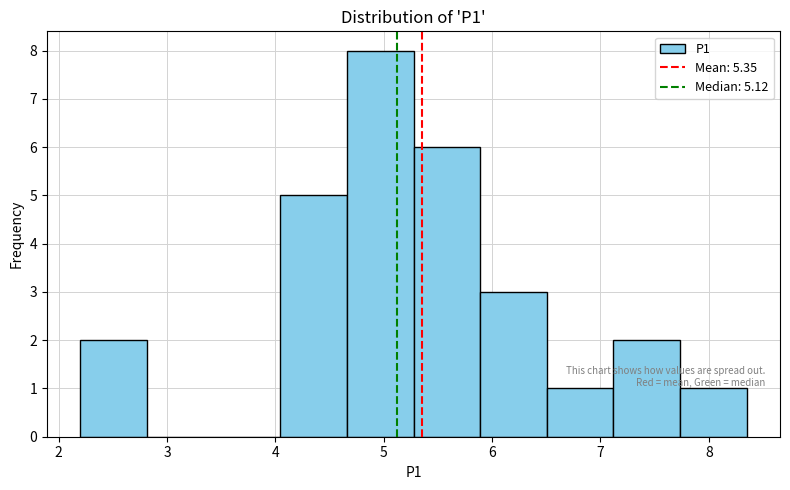

Reading left to right, list every bar in this chart as the range it spans on the x-axis followed by its height. Neither the bar edges nor the heights are printed on the chart, so give them approximately, as read against the axes.

2.2 to 2.8: 2
2.8 to 3.4: 0
3.4 to 4.0: 0
4.0 to 4.7: 5
4.7 to 5.3: 8
5.3 to 5.9: 6
5.9 to 6.5: 3
6.5 to 7.1: 1
7.1 to 7.7: 2
7.7 to 8.4: 1